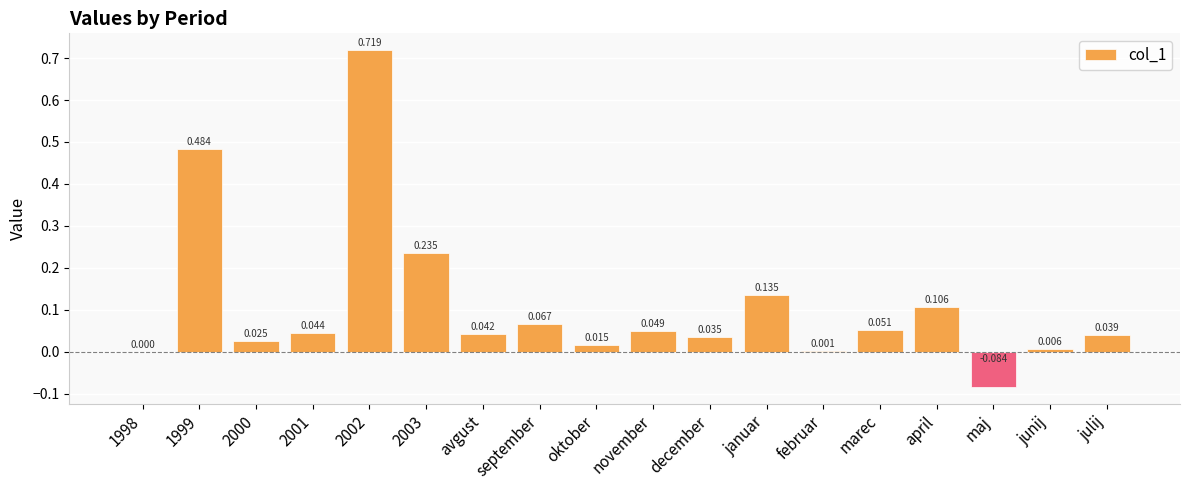

Does the chart contain stacked bars?

No